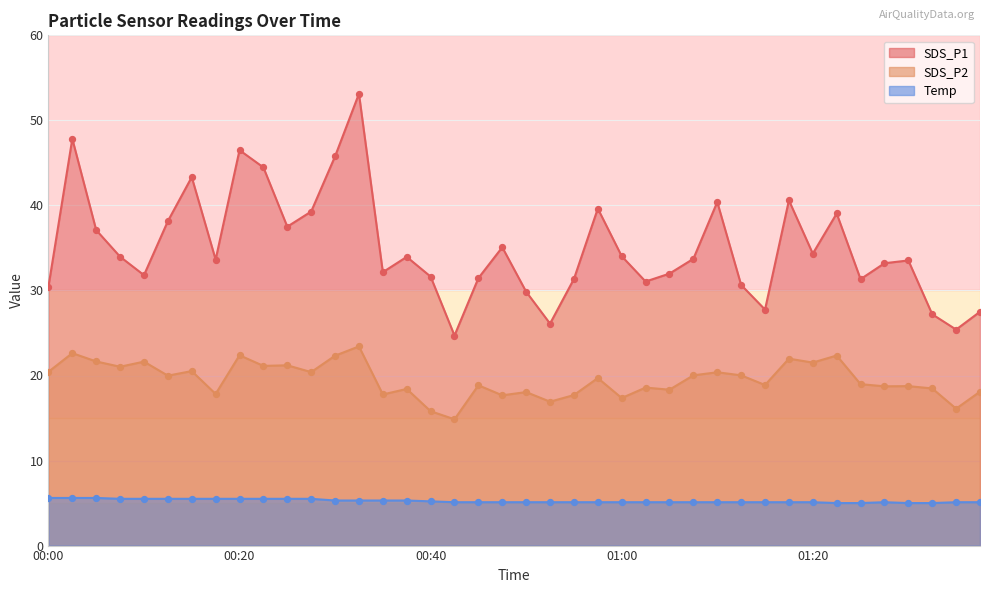

What is the total value across all series at 01:28?

57.0